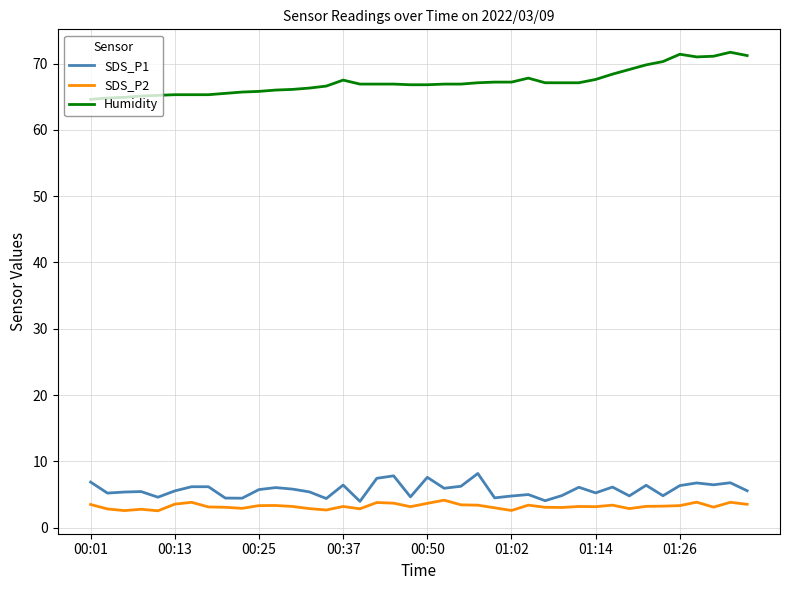

What is the greatest value displayed?

71.7